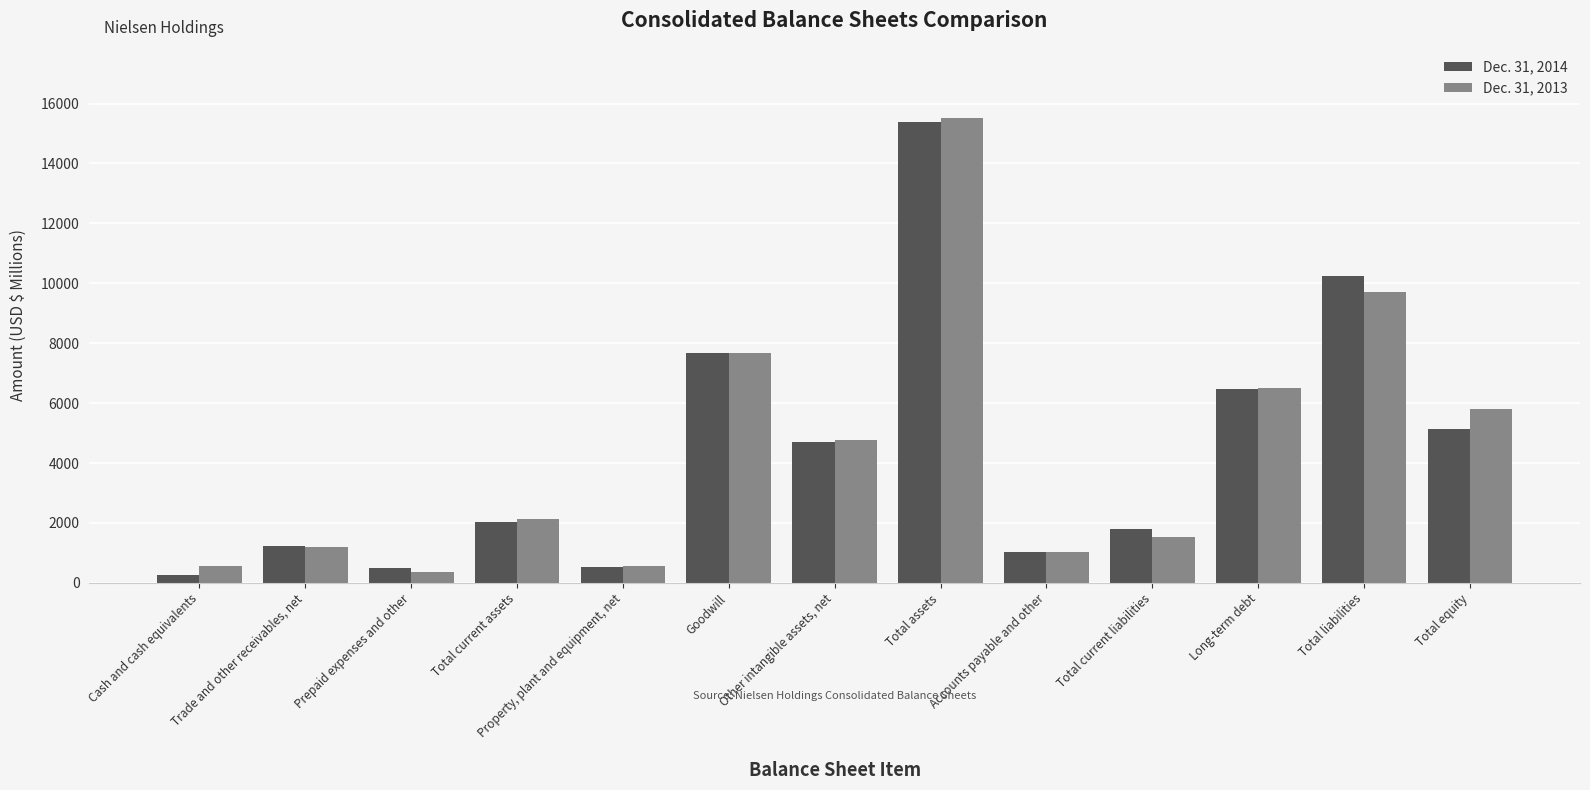

Are the bars grouped side by side (vs. stacked)?

Yes